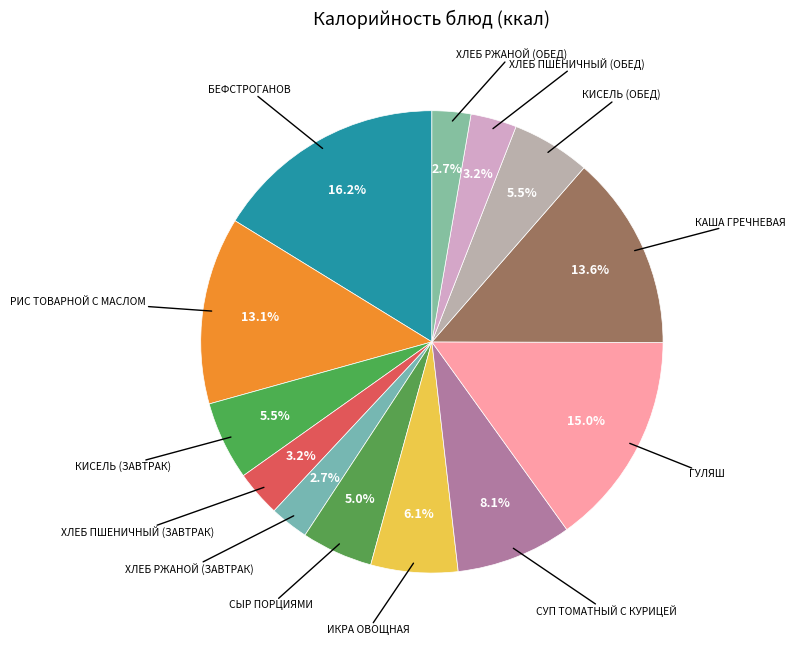

How many slices are in this pie chart?

13